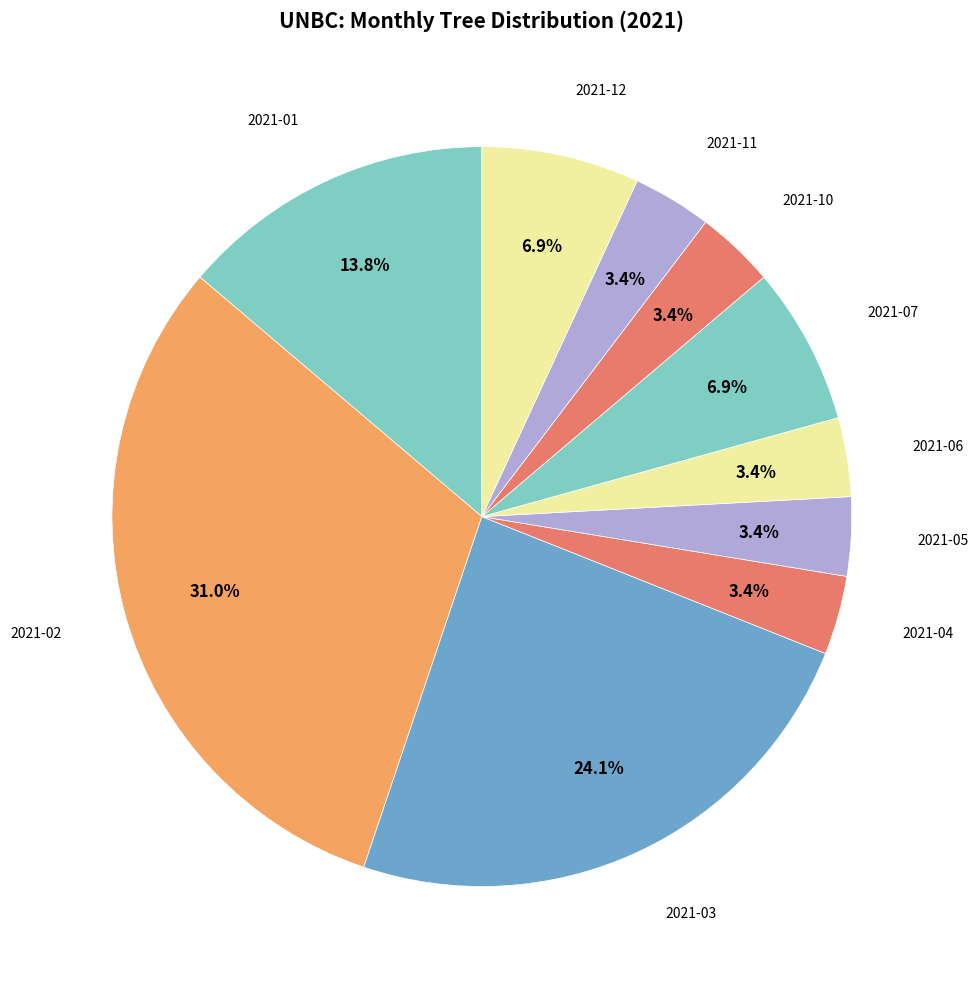

Count the number of slices in the pie.

10